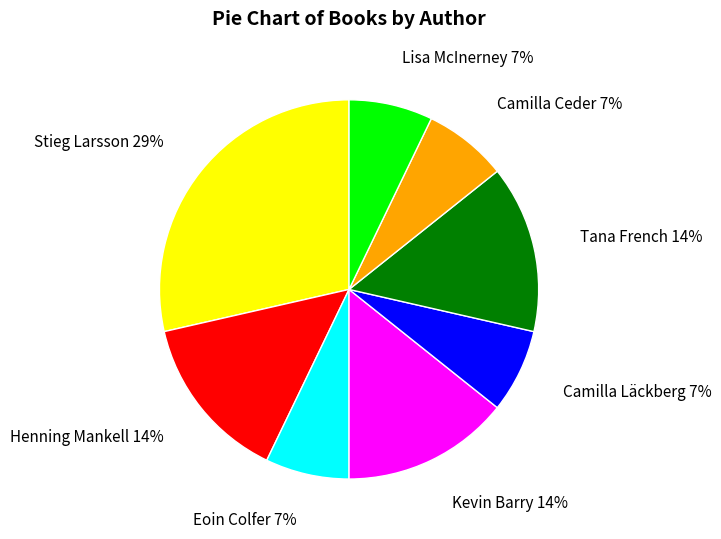

To the nearest percent, what percentage of the pie is Lisa McInerney?

7%